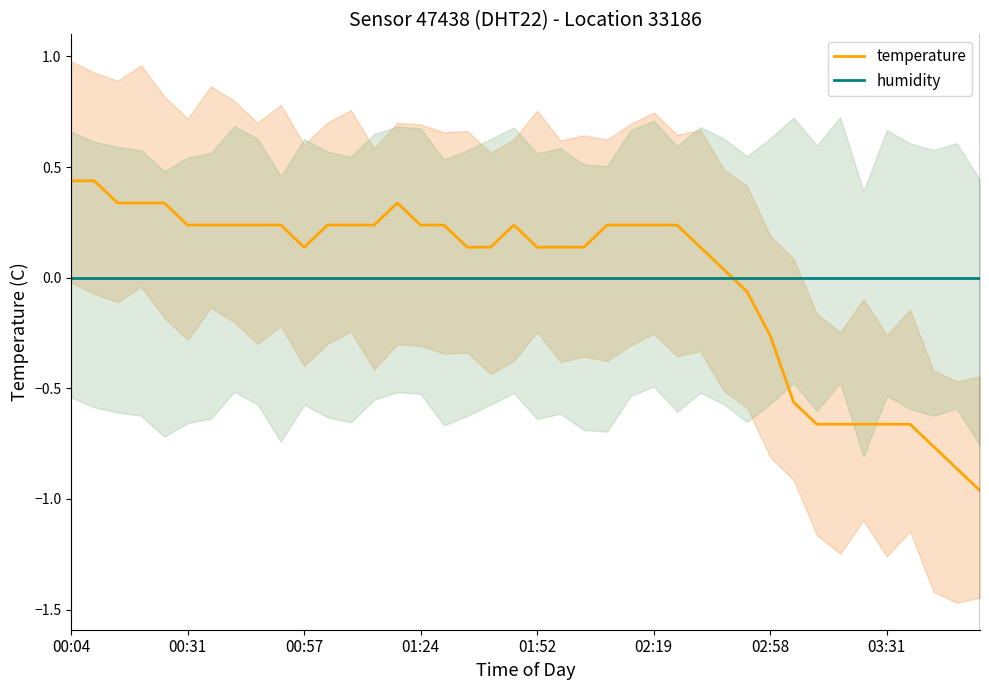

Reading left to right, transcribe all the data shown in this chart.

temperature: 0.4	0.4	0.3	0.3	0.3	0.2	0.2	0.2	0.2	0.2	0.1	0.2	0.2	0.2	0.3	0.2	0.2	0.1	0.1	0.2	0.1	0.1	0.1	0.2	0.2	0.2	0.2	0.1	0.0	-0.1	-0.3	-0.6	-0.7	-0.7	-0.7	-0.7	-0.7	-0.8	-0.9	-1.0
humidity: 0.0	0.0	0.0	0.0	0.0	0.0	0.0	0.0	0.0	0.0	0.0	0.0	0.0	0.0	0.0	0.0	0.0	0.0	0.0	0.0	0.0	0.0	0.0	0.0	0.0	0.0	0.0	0.0	0.0	0.0	0.0	0.0	0.0	0.0	0.0	0.0	0.0	0.0	0.0	0.0